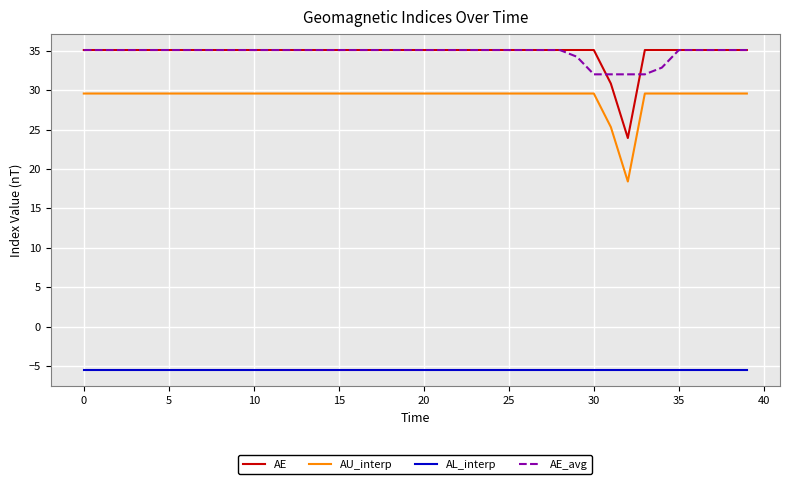

What is the highest value of the AE series?

35.1